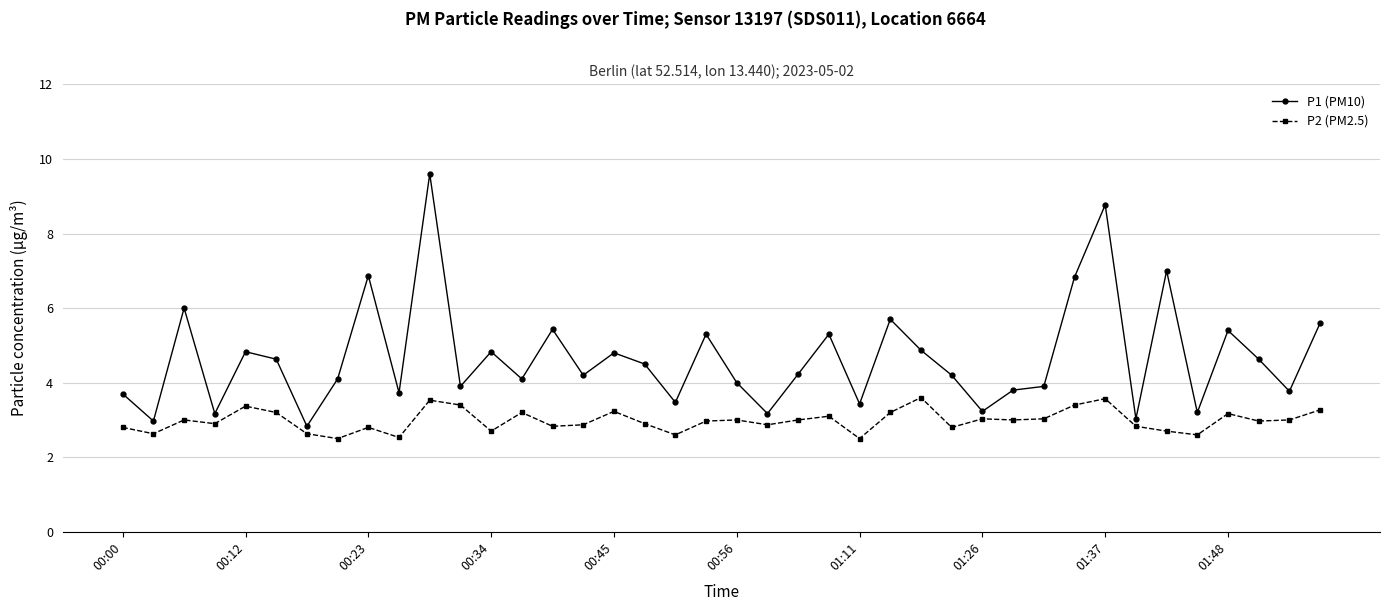

What is the maximum value for P2 (PM2.5)?

3.6